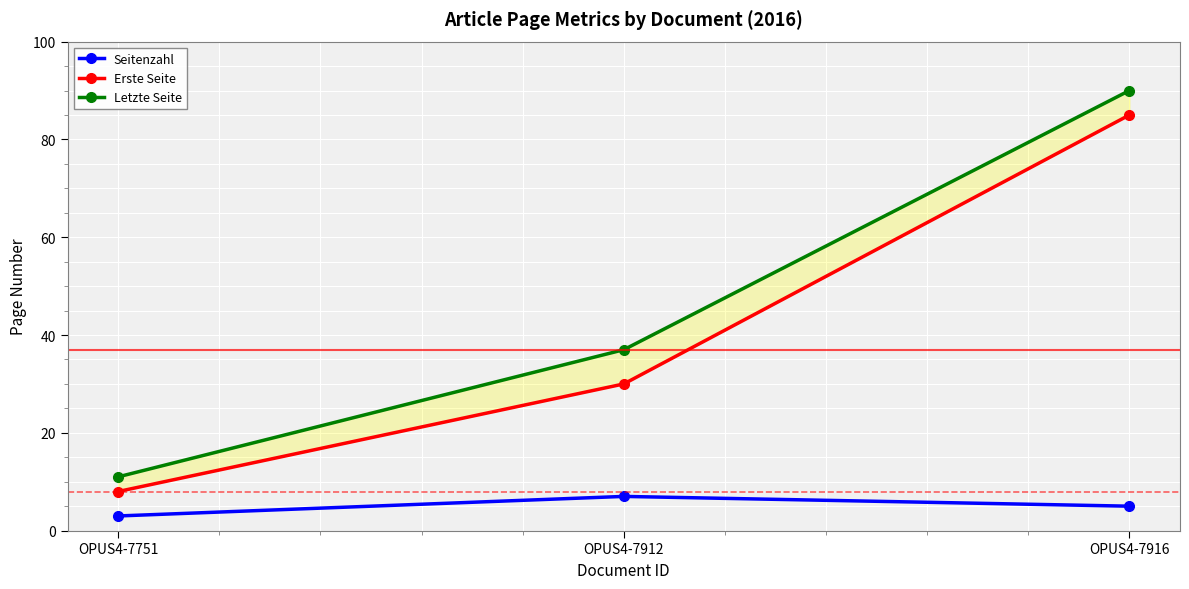

What is the sum of the Seitenzahl values at OPUS4-7916 and OPUS4-7751?

8